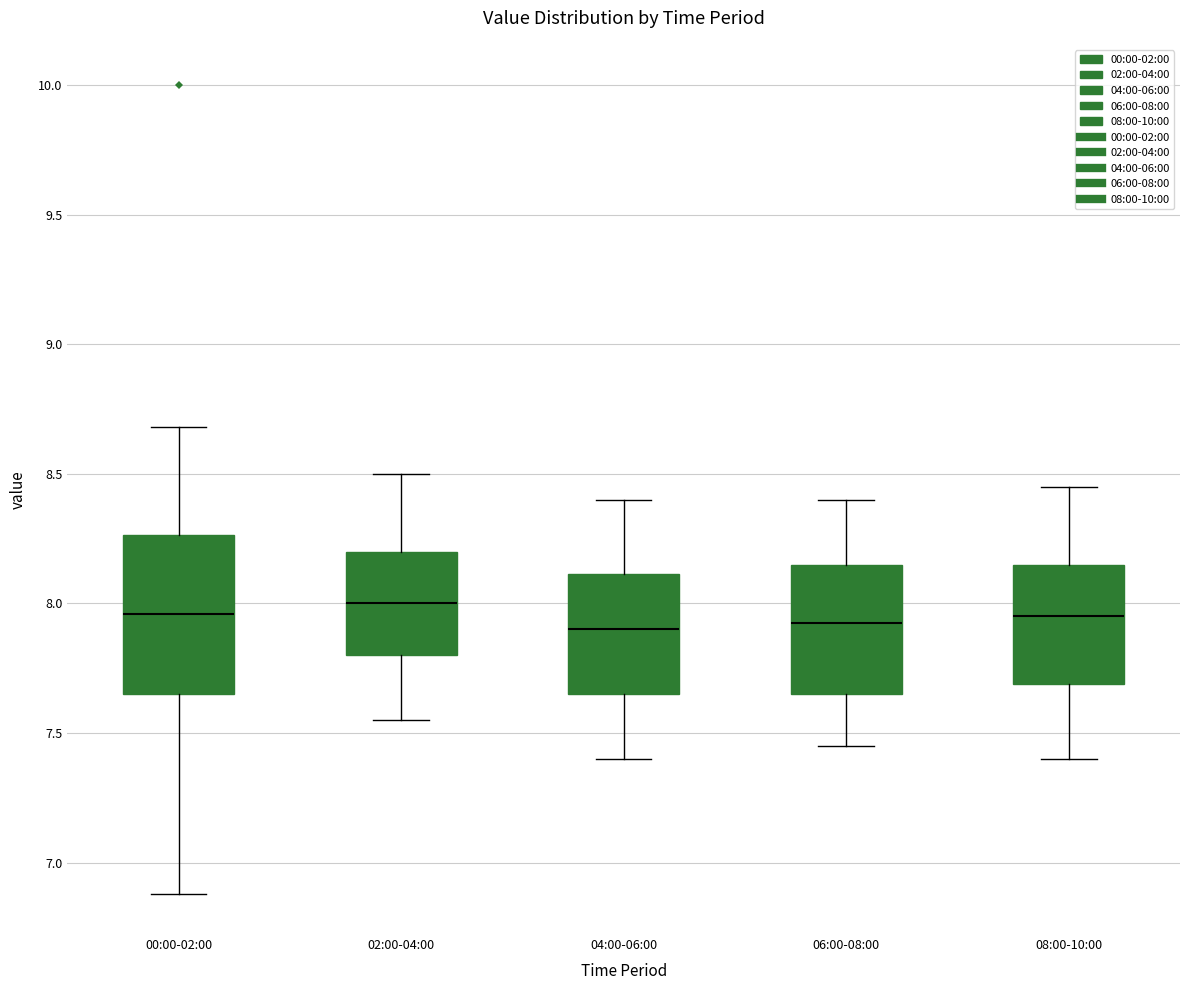

Reading left to right, read every box against the y-axis: the position of its median line, the range the box covers, and the ends of its whiskers. The values are not printed on the chart, so give them approximately, as read against the axis.

00:00-02:00: median 7.95, box 7.65 to 8.25, whiskers 6.90 to 8.70
02:00-04:00: median 8.00, box 7.80 to 8.20, whiskers 7.55 to 8.50
04:00-06:00: median 7.90, box 7.65 to 8.10, whiskers 7.40 to 8.40
06:00-08:00: median 7.95, box 7.65 to 8.15, whiskers 7.45 to 8.40
08:00-10:00: median 7.95, box 7.70 to 8.15, whiskers 7.40 to 8.45